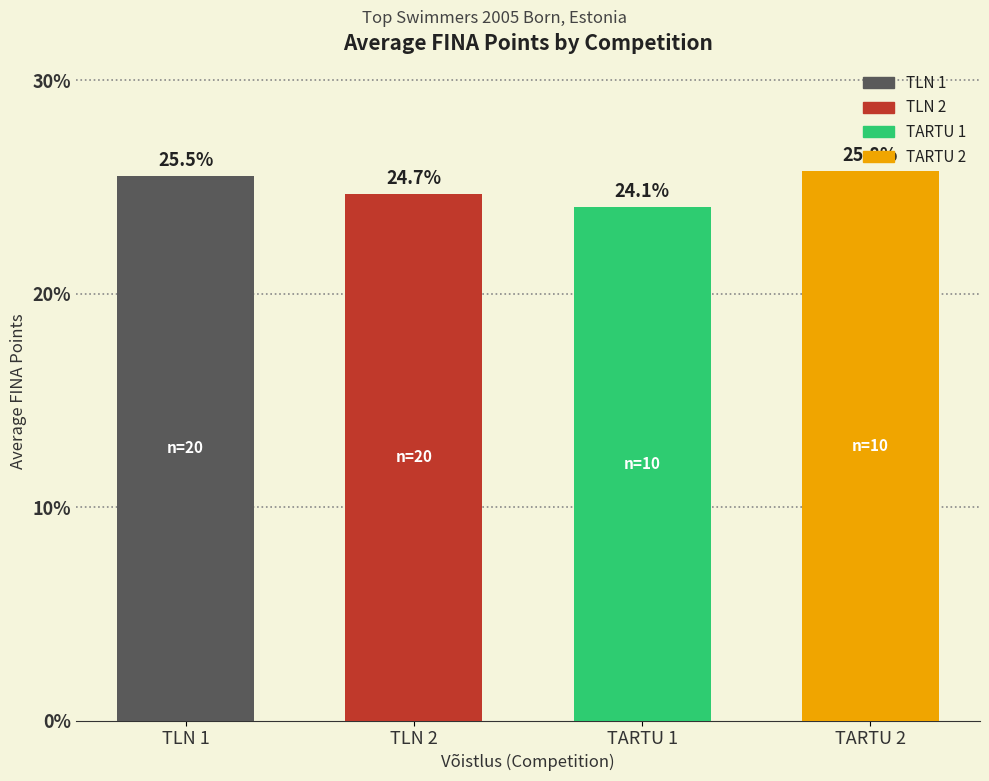

What is the smallest value displayed?

24.1